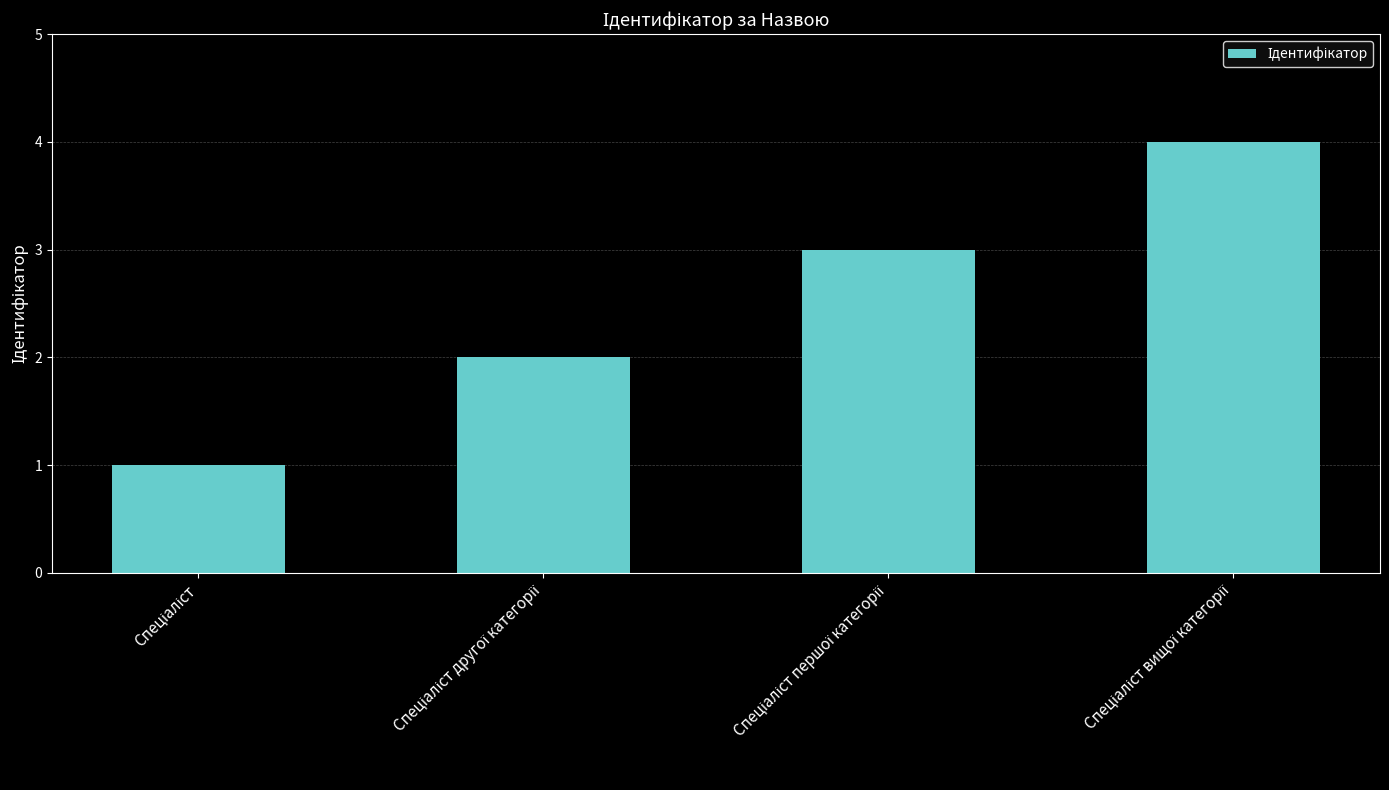

What is the maximum value shown in the chart?

4